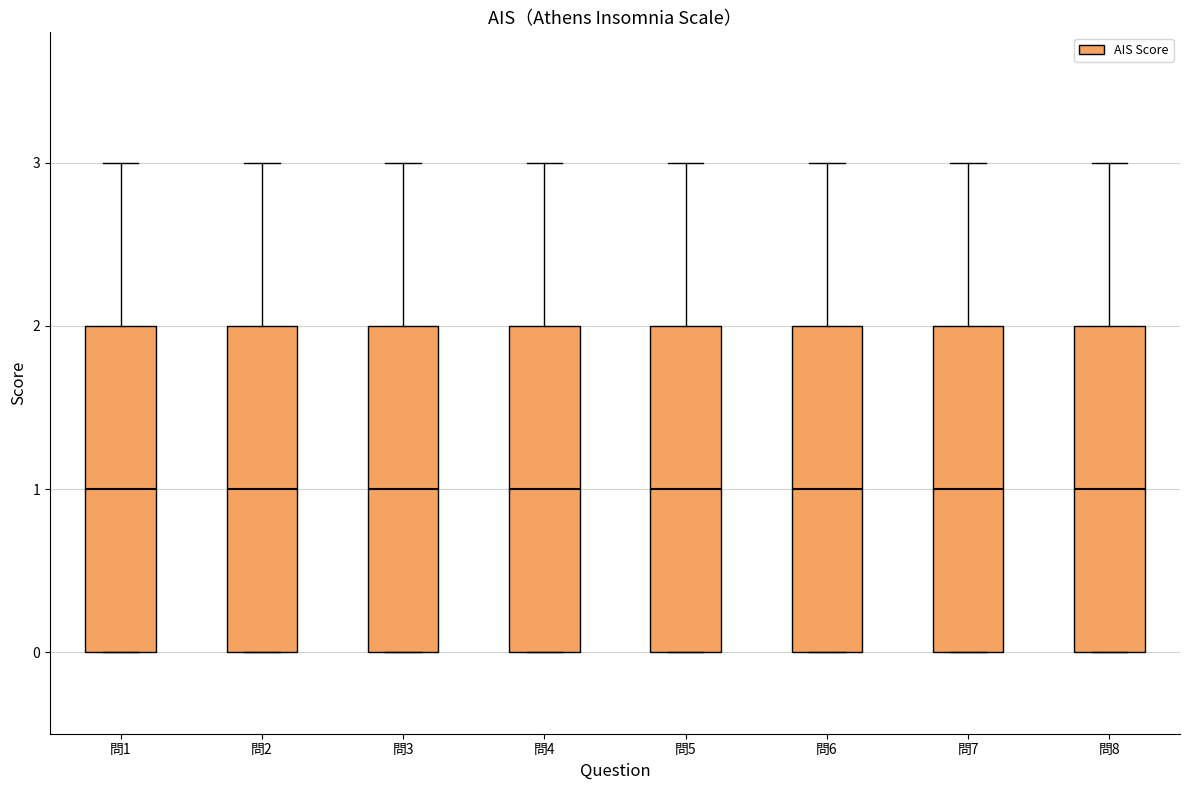

Where is the lower edge of the box for 問1 on the y-axis? The values are not printed on the chart, so give them approximately, as read against the axis.

0